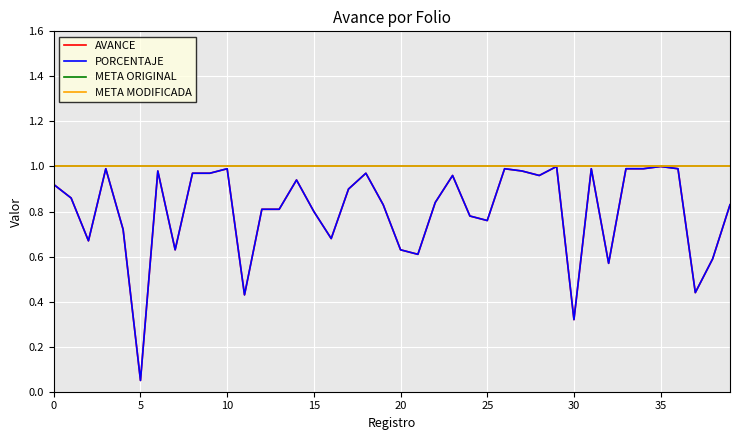

True or false: META MODIFICADA and AVANCE intersect in this chart.

False